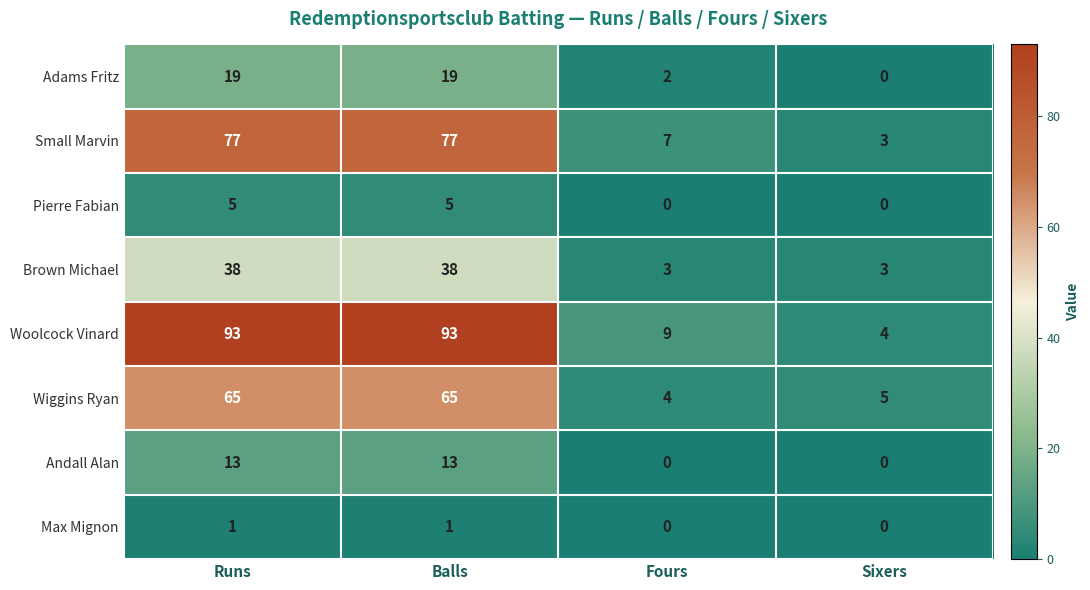

What is the sum of the Andall Alan values at Balls and Sixers?

13